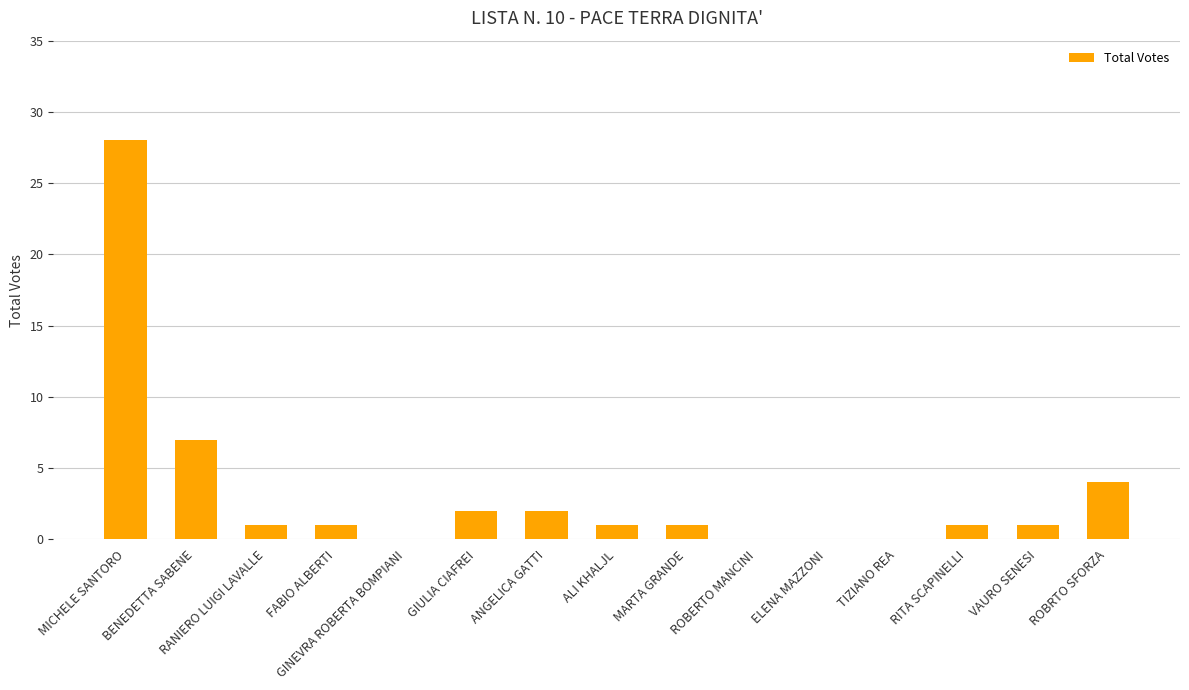

Is it true that the value at BENEDETTA SABENE is 7?

True